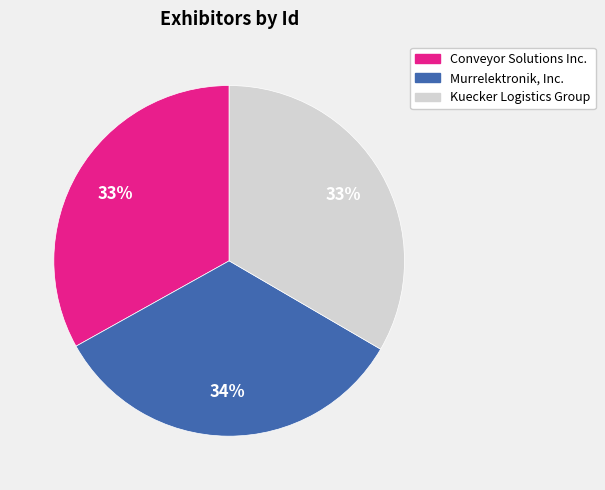

Is the sum of Conveyor Solutions Inc. and Murrelektronik, Inc. greater than half?

Yes